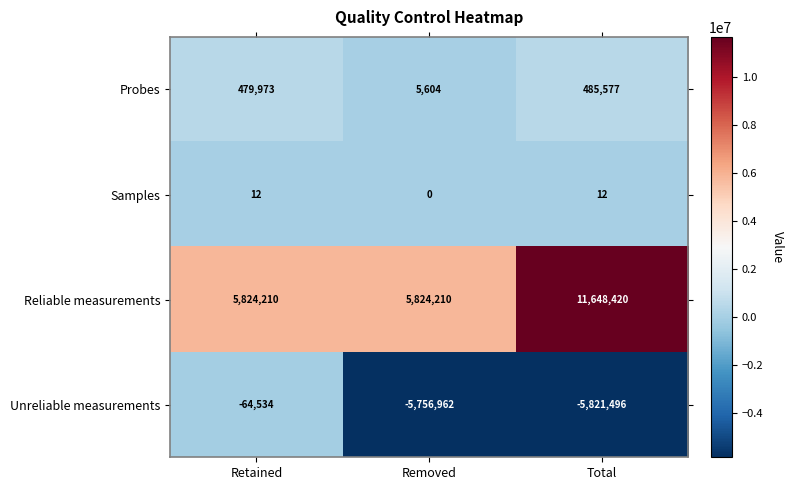

Rank the series by their maximum value, from highest to lowest.

Reliable measurements, Probes, Samples, Unreliable measurements